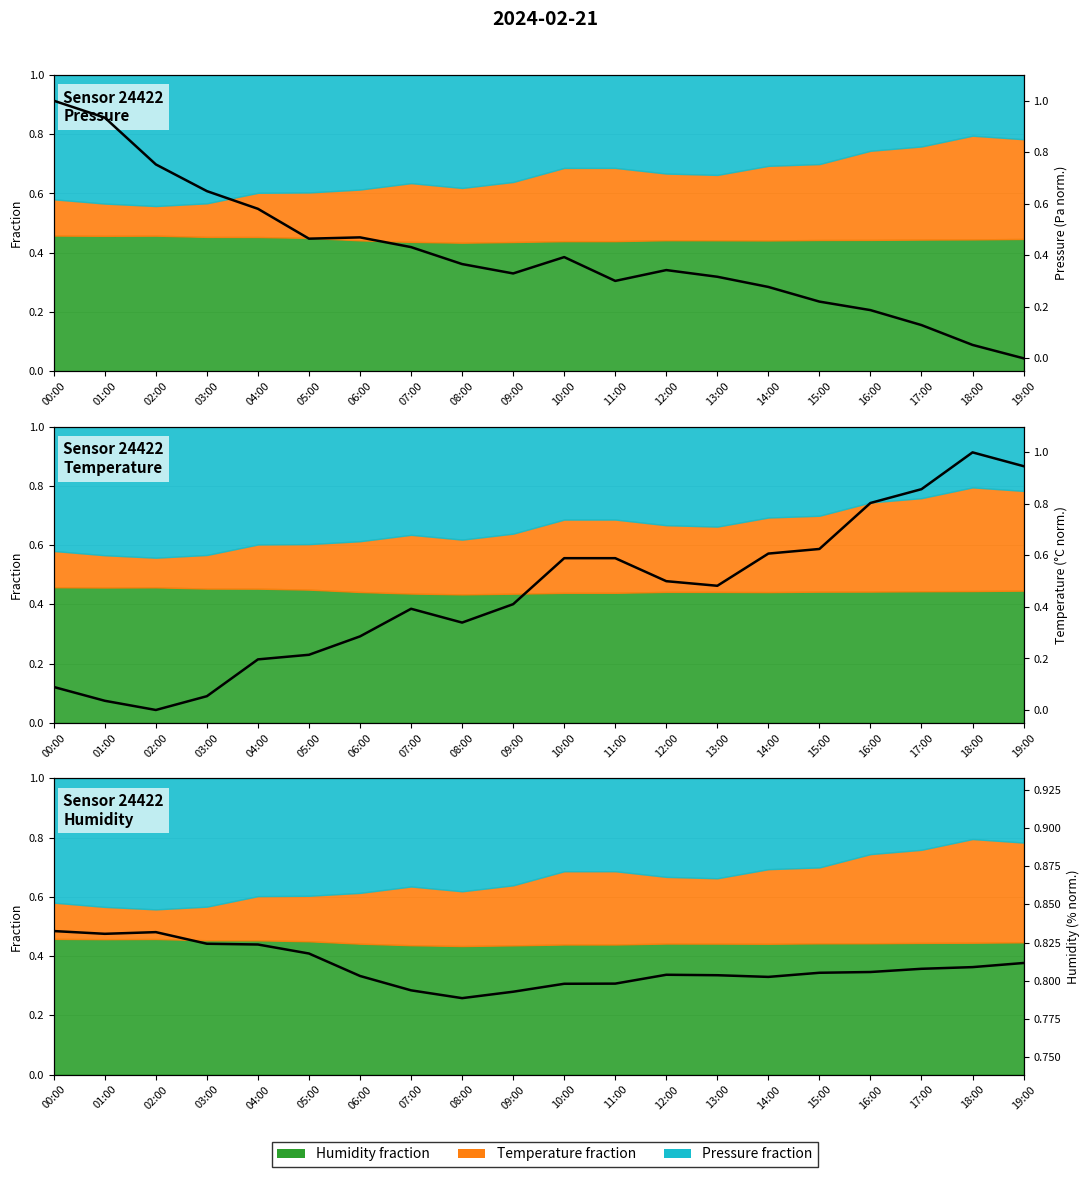

At 19:00, list the series in order from smallest to largest.

Pressure (Pa norm.), Humidity (% norm.), Temperature (°C norm.)